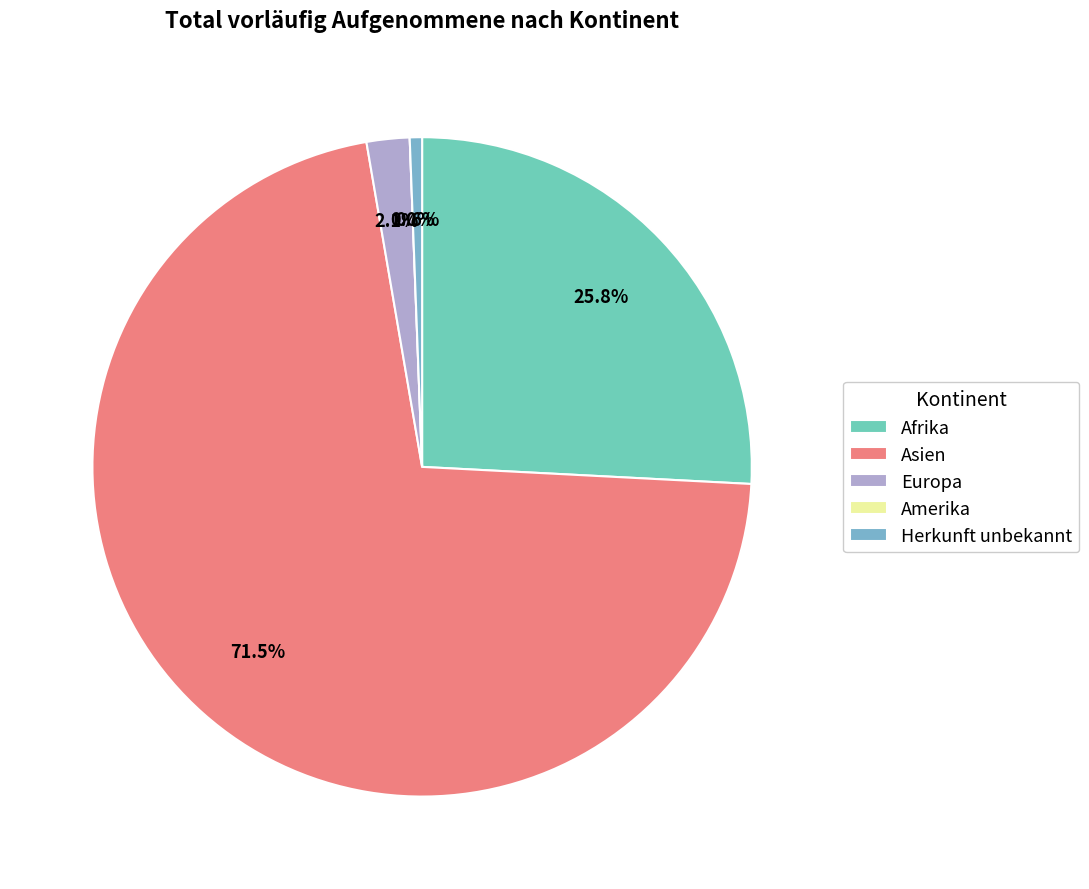

What is the largest slice in the pie chart?

Asien